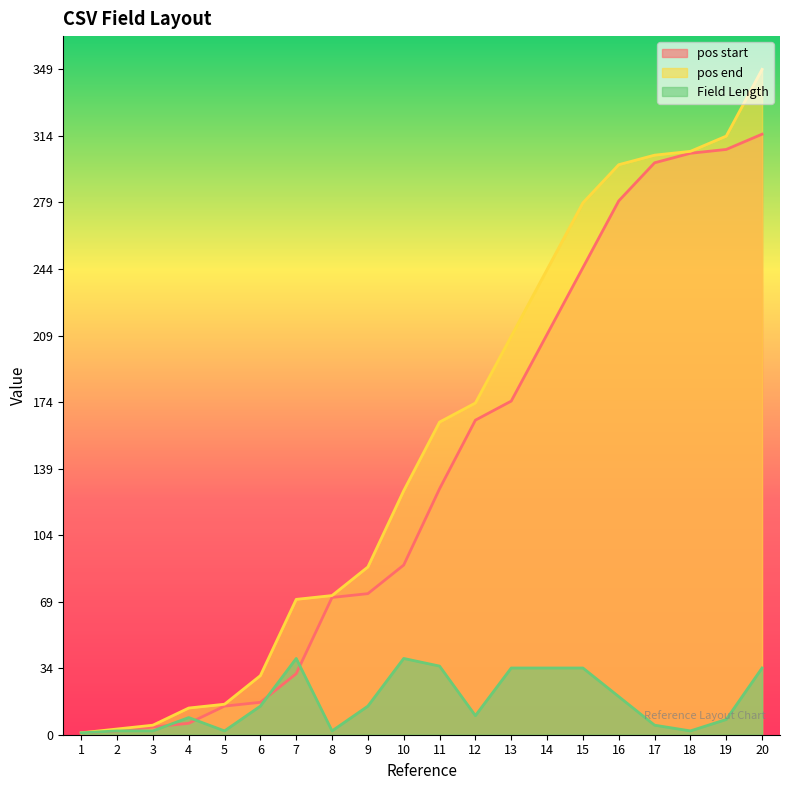

At which label does pos start reach its minimum?

1